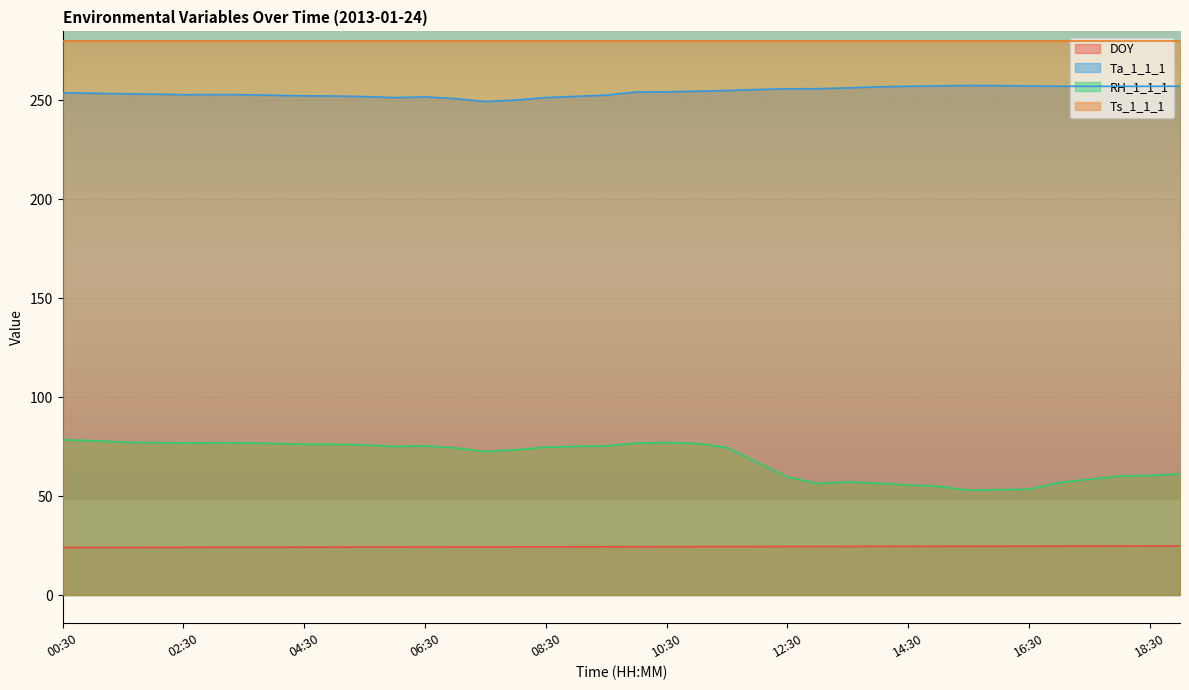

Rank the series by their maximum value, from highest to lowest.

Ts_1_1_1, Ta_1_1_1, RH_1_1_1, DOY